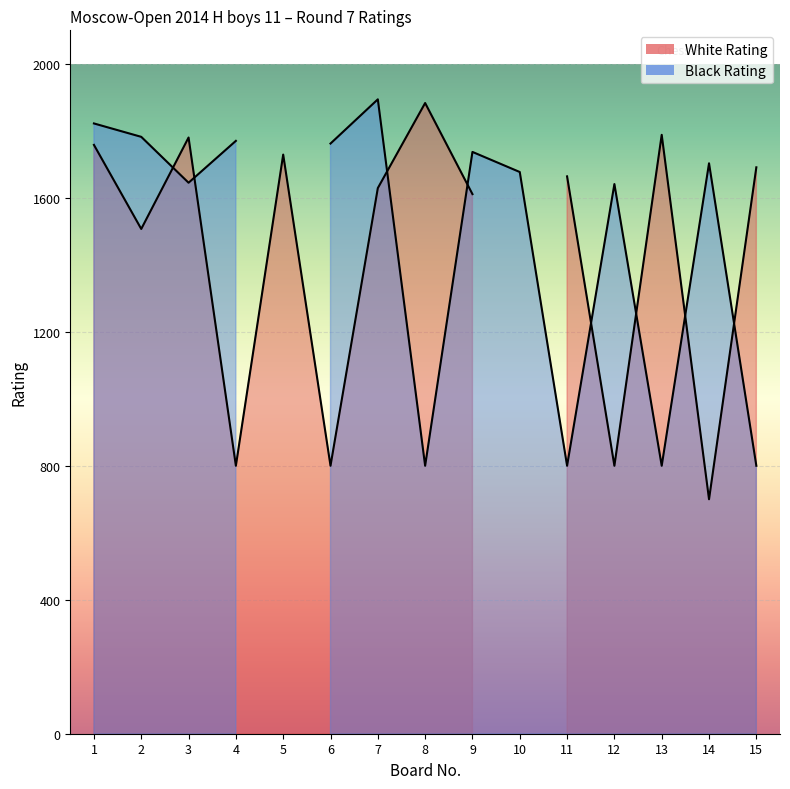

Is it true that Board No. equals 1 at 2?

False